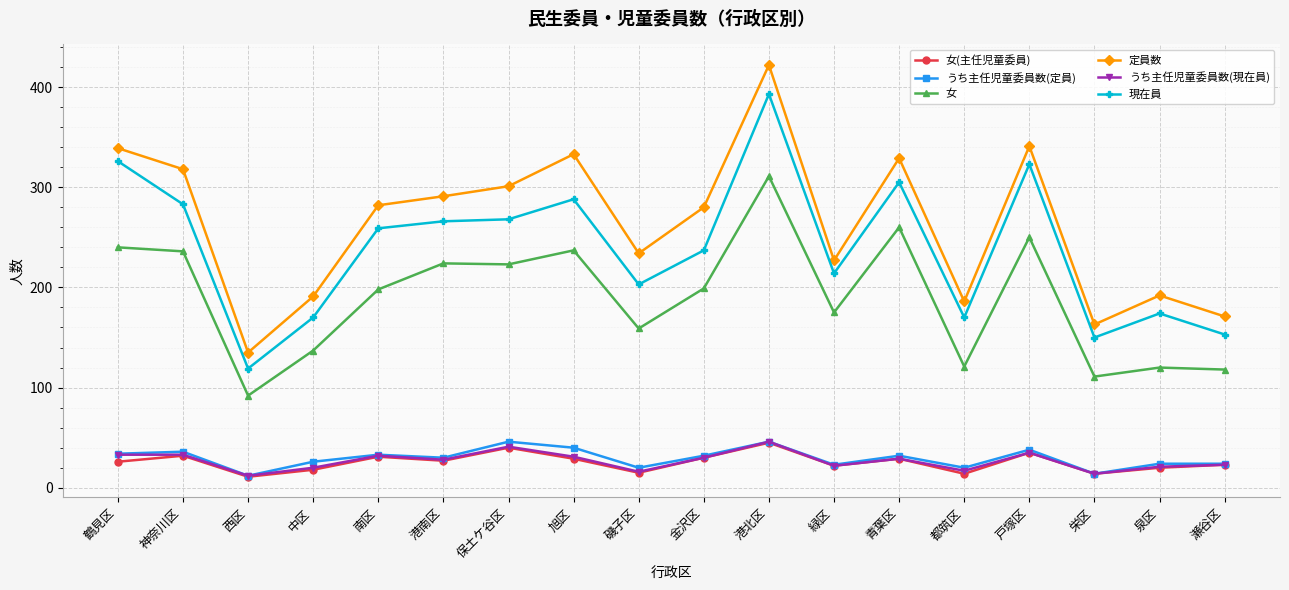

Which category has the highest value across all series?

港北区